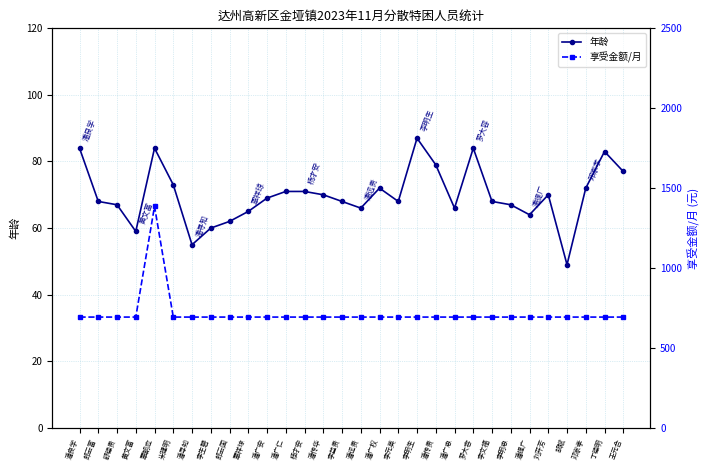

What is the spread (max minus min) of values at 潘远贵?

627